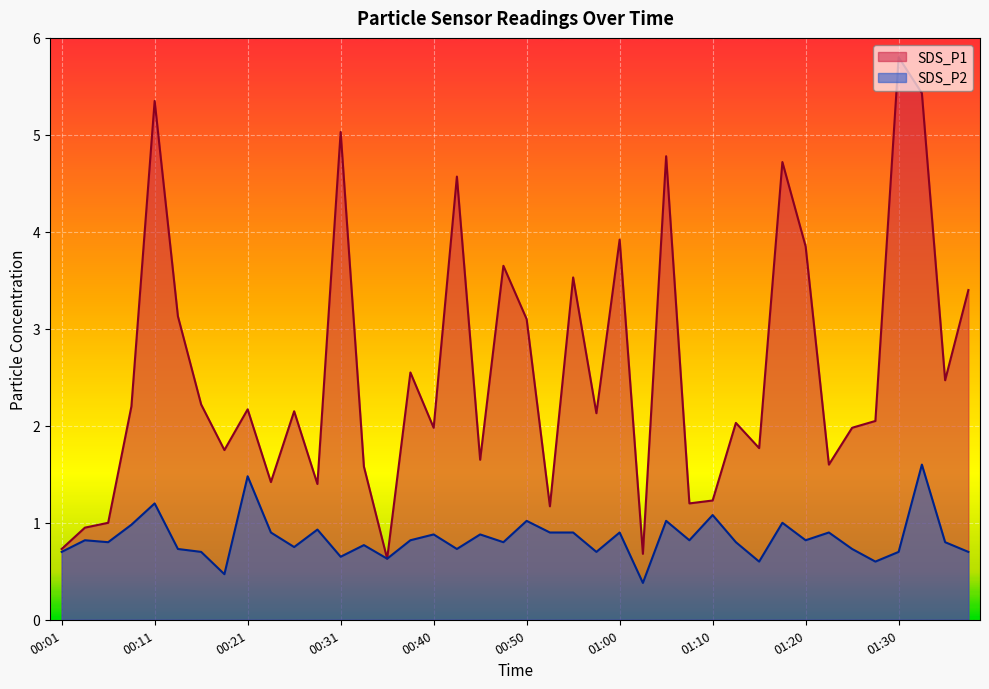

Reading left to right, list all the values displayed in this chart.

SDS_P1: 0.7	0.9	1.0	2.2	5.3	3.1	2.2	1.8	2.2	1.4	2.1	1.4	5.0	1.6	0.6	2.5	2.0	4.6	1.6	3.6	3.1	1.2	3.5	2.1	3.9	0.7	4.8	1.2	1.2	2.0	1.8	4.7	3.9	1.6	2.0	2.0	5.8	5.4	2.5	3.4
SDS_P2: 0.7	0.8	0.8	1.0	1.2	0.7	0.7	0.5	1.5	0.9	0.8	0.9	0.7	0.8	0.6	0.8	0.9	0.7	0.9	0.8	1.0	0.9	0.9	0.7	0.9	0.4	1.0	0.8	1.1	0.8	0.6	1.0	0.8	0.9	0.7	0.6	0.7	1.6	0.8	0.7